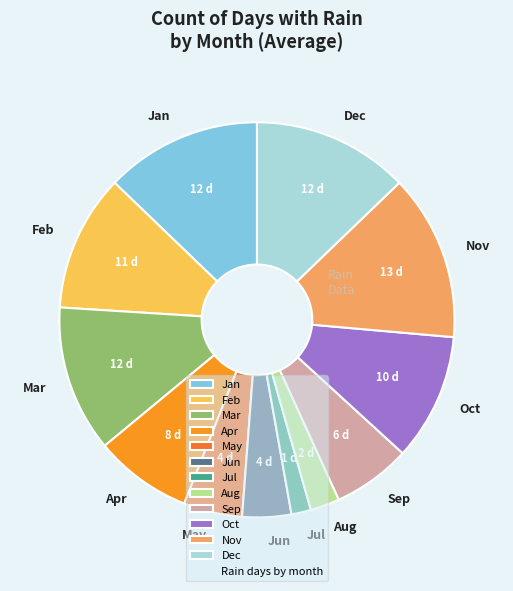

True or false: Oct accounts for 23% of the total.

False